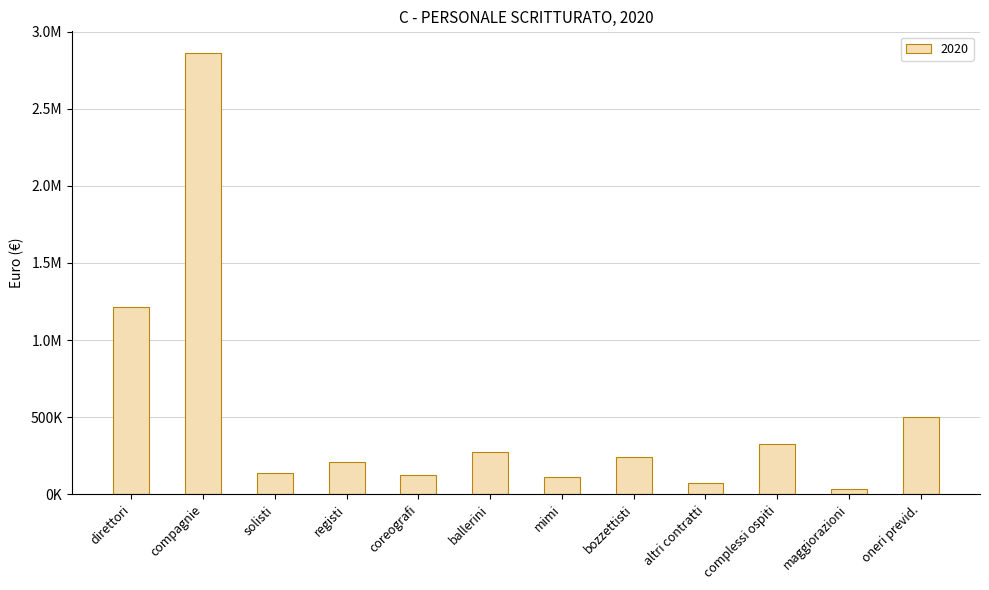

Are the bars horizontal?

No